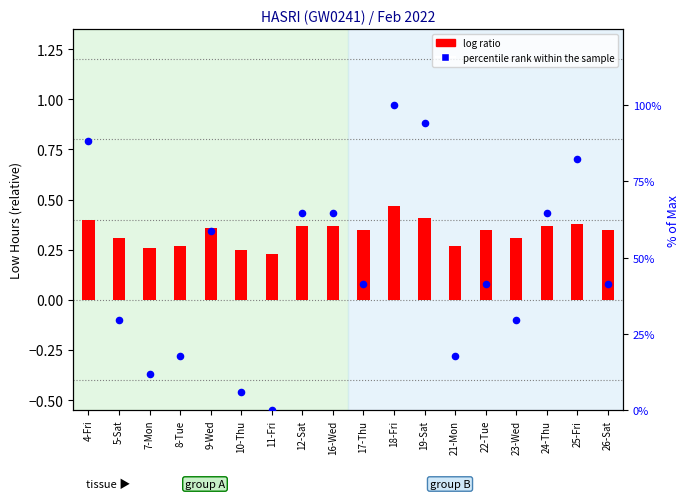

Which series reaches the maximum Y coordinate?

percentile rank within the sample